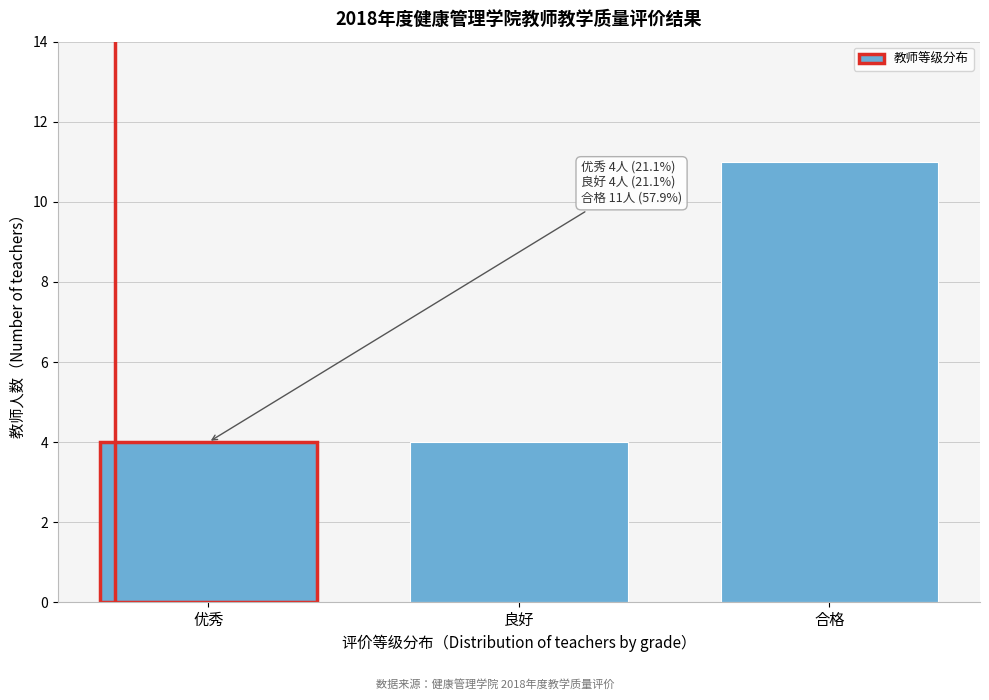

Reading right to left, list all the values displayed in this chart.

合格=11	良好=4	优秀=4